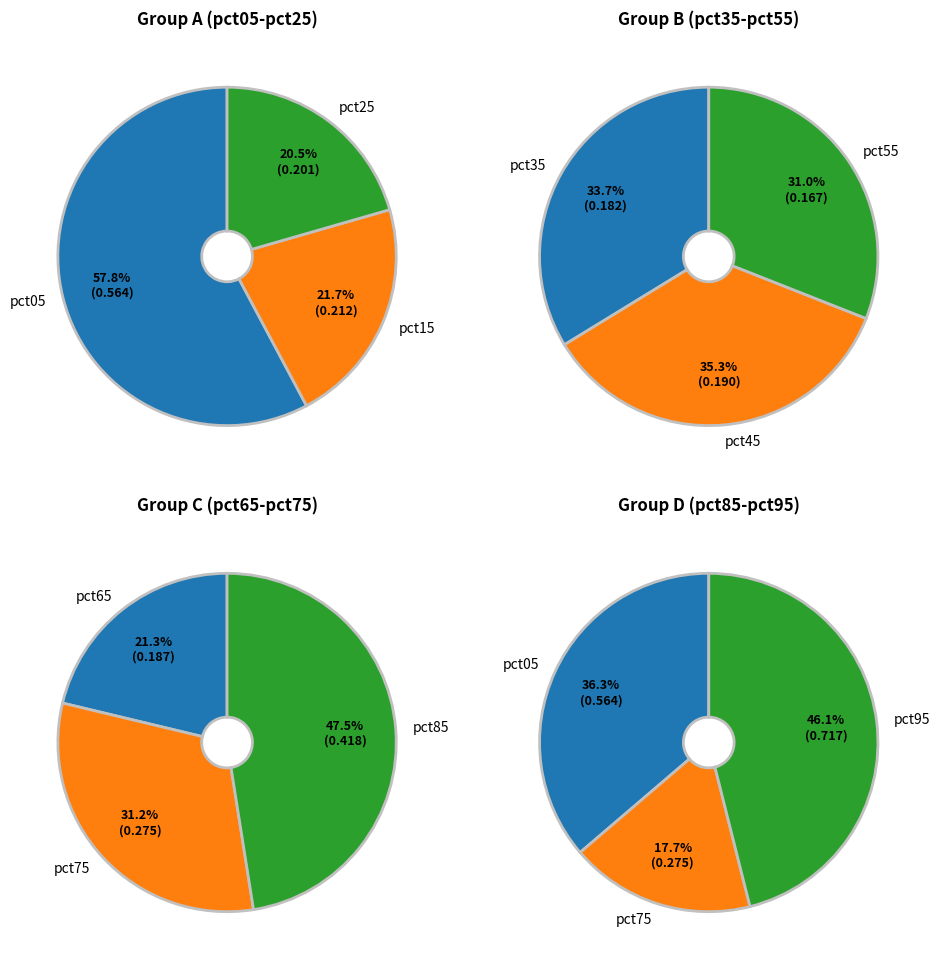

Does pct75 represent more than half of the total?

No